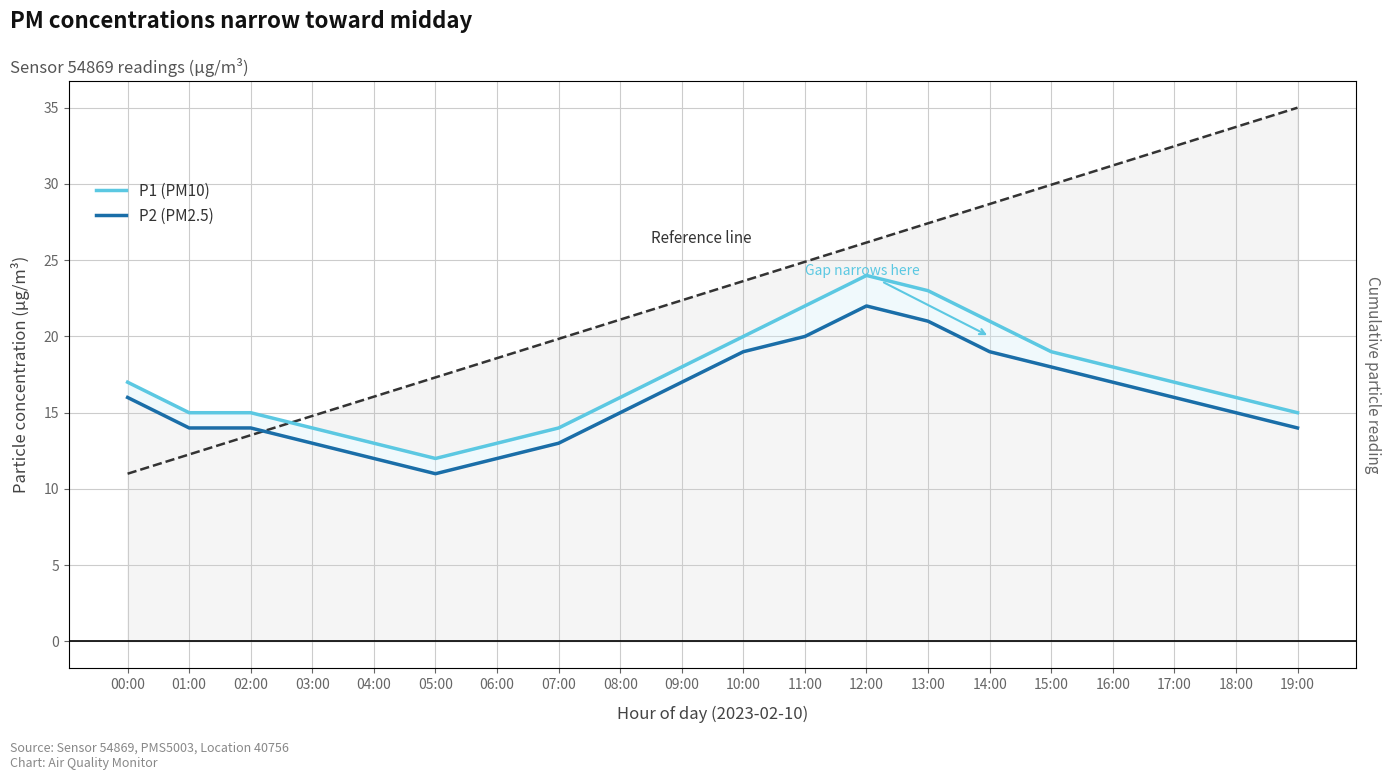

True or false: P1 (PM10) and P2 (PM2.5) intersect in this chart.

False